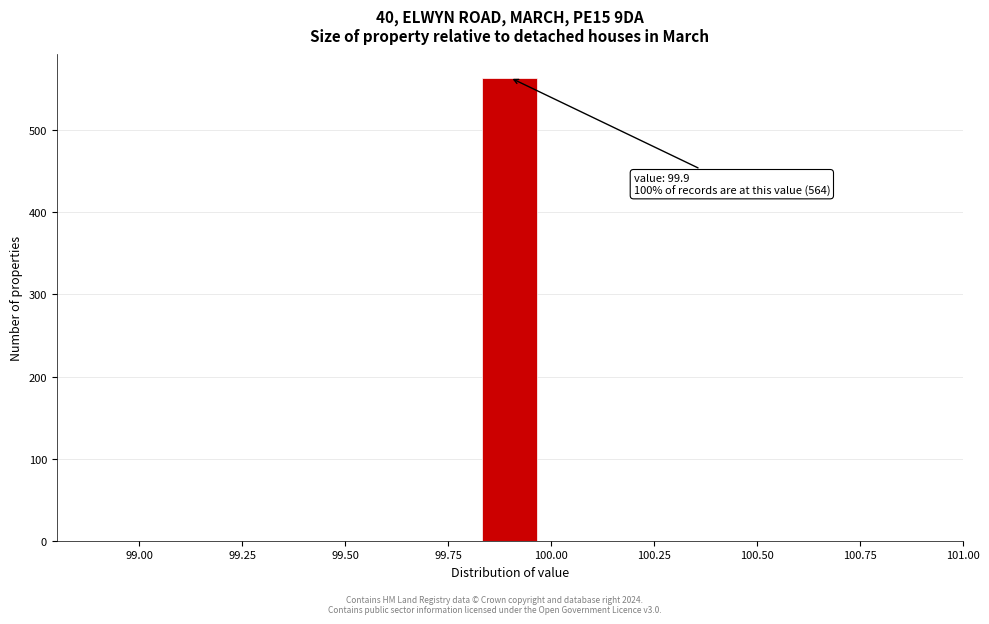

Read against the x-axis, roughly where is the centre of the tallest bar?

99.90